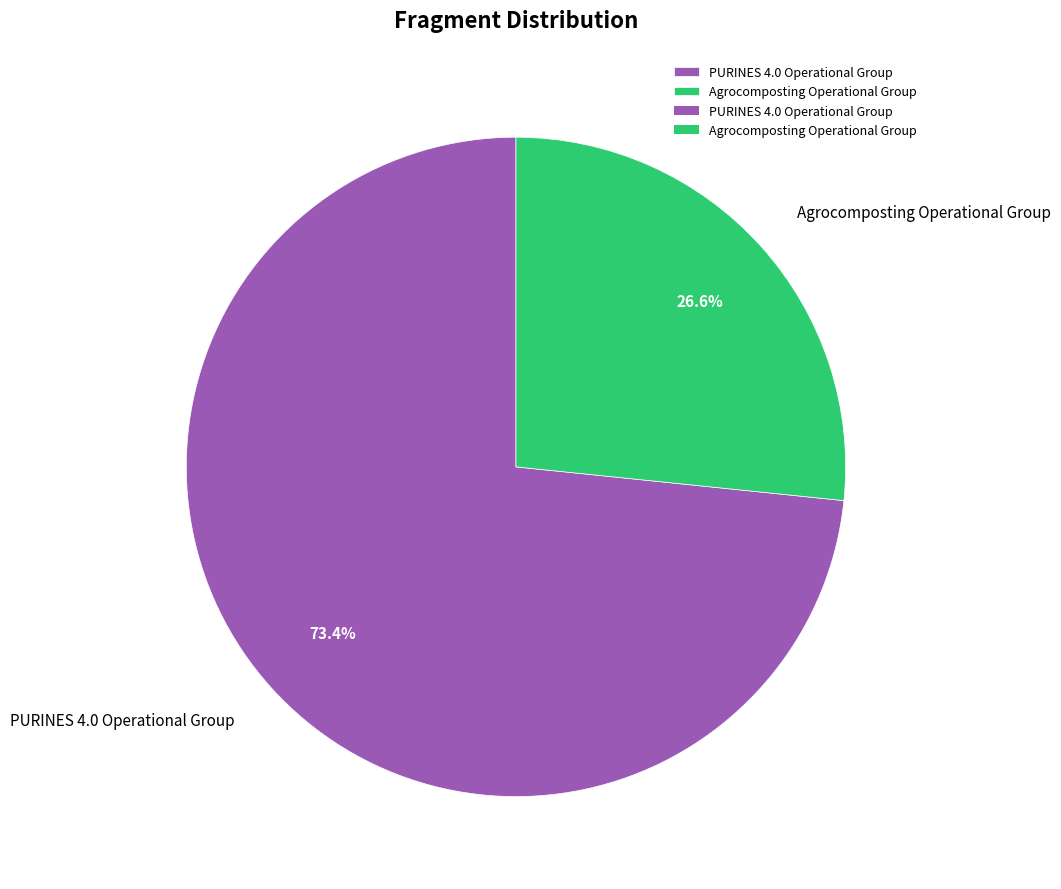

Which slice is the smallest?

Agrocomposting Operational Group